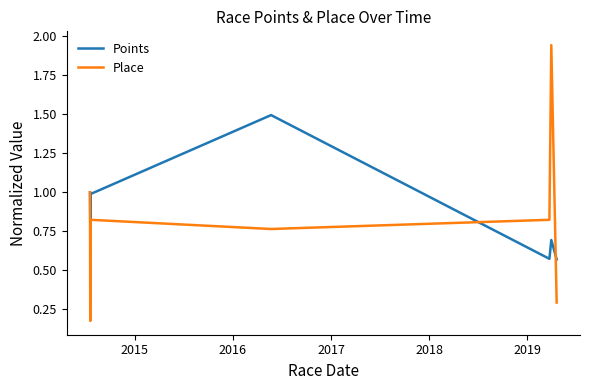

What is the label of the 8th point from the right?

2015